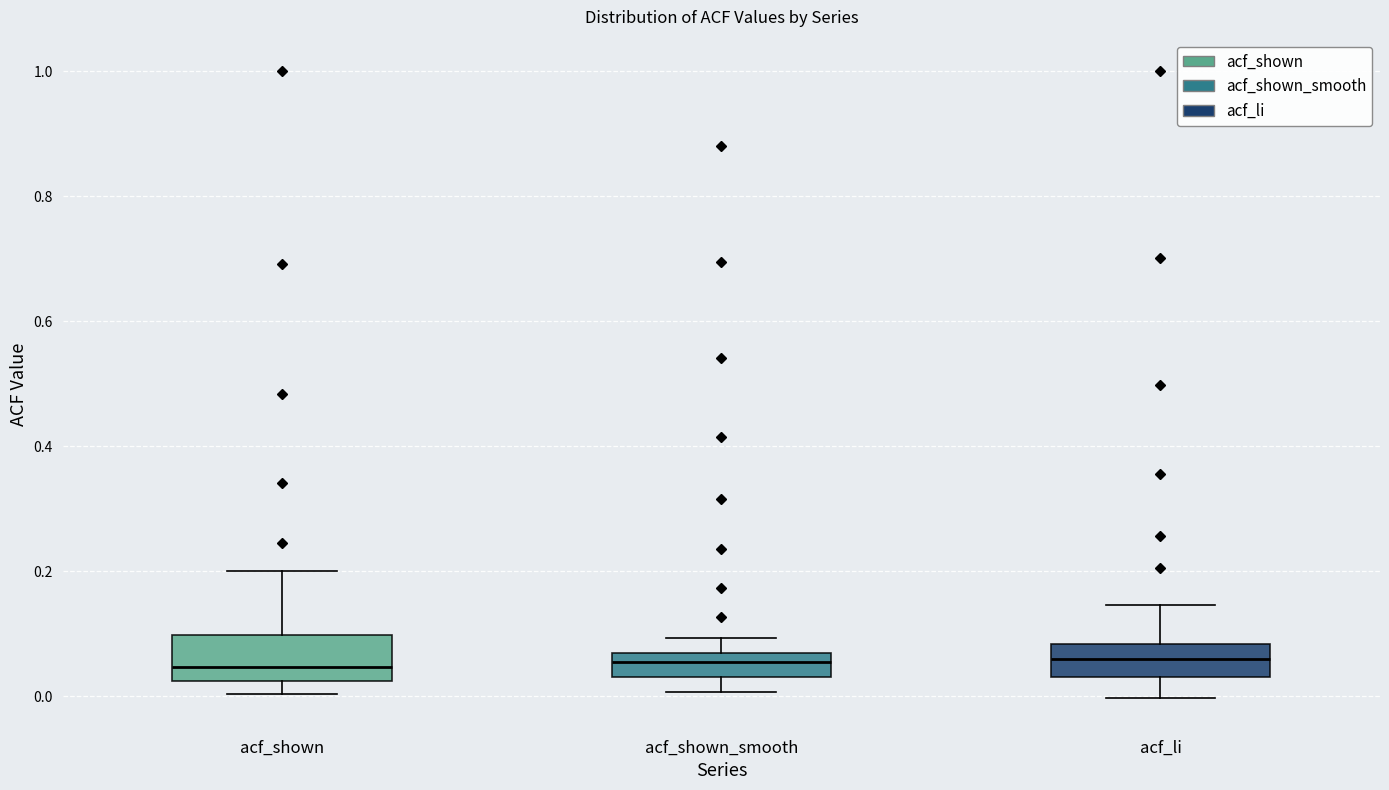

Reading left to right, read every box against the y-axis: the position of its median line, the range the box covers, and the ends of its whiskers. The values are not printed on the chart, so give them approximately, as read against the axis.

acf_shown: median 0.04, box 0.02 to 0.10, whiskers 0.00 to 0.20
acf_shown_smooth: median 0.06 (inside the box), box 0.04 to 0.06, whiskers 0.00 to 0.10
acf_li: median 0.06, box 0.04 to 0.08, whiskers 0.00 to 0.14